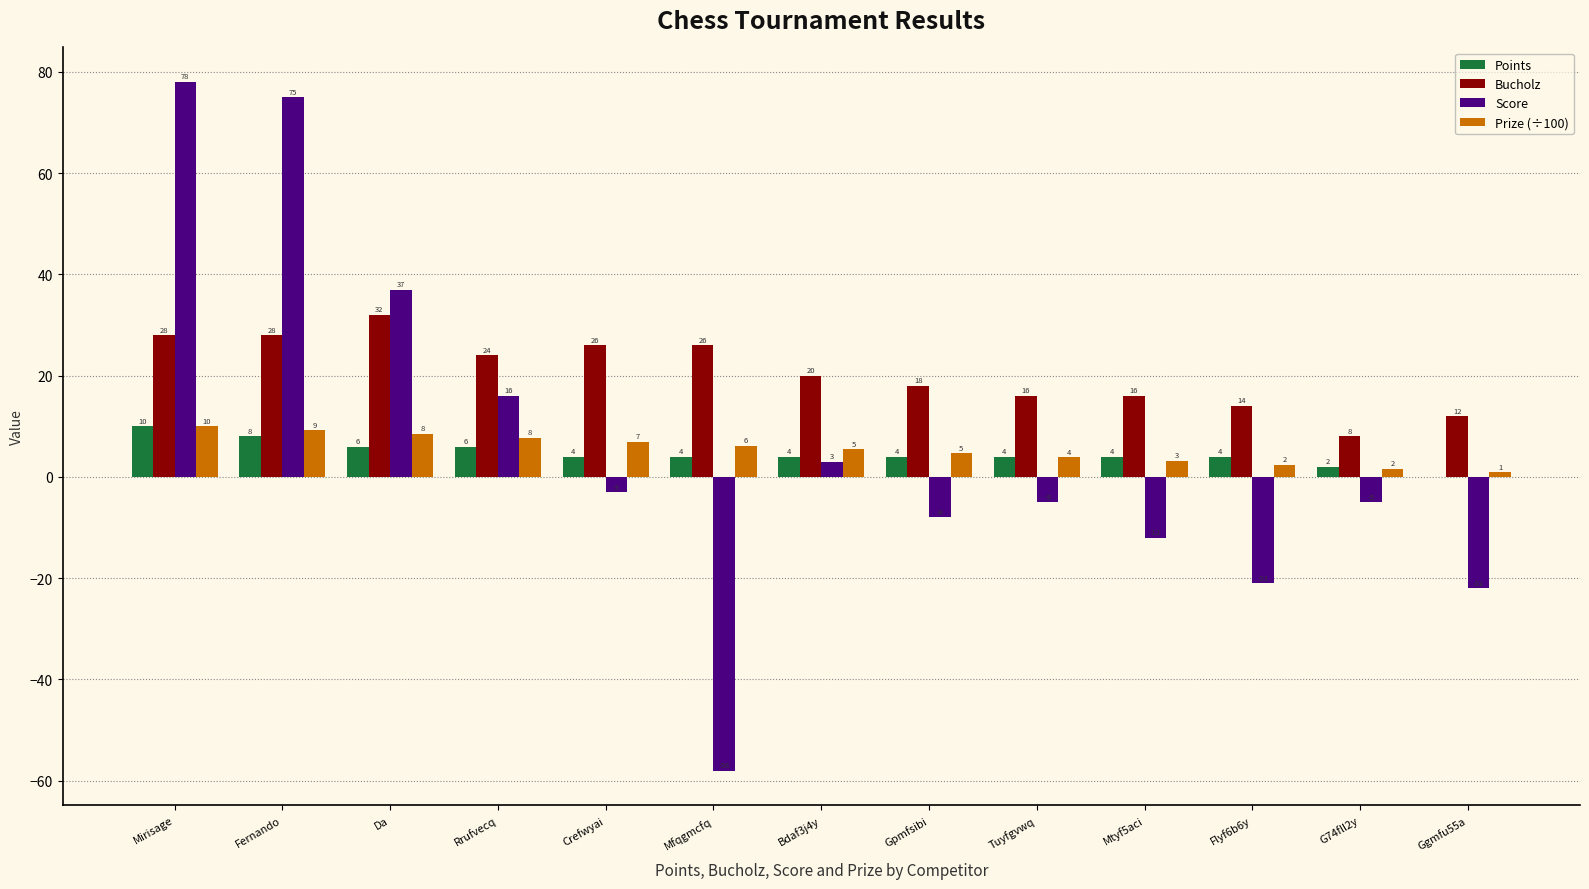

Is the value of Score at Ggmfu55a greater than the value of Bucholz at Flyf6b6y?

No